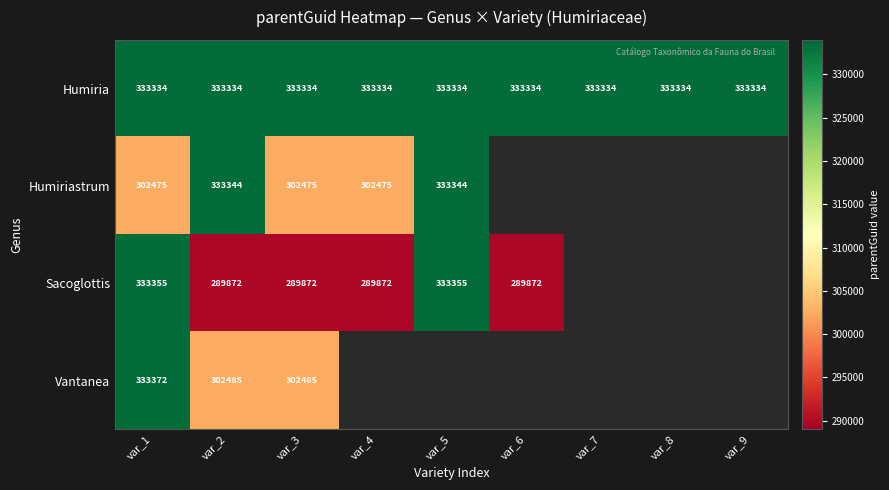

At which category does the chart reach its minimum across all series?

var_2